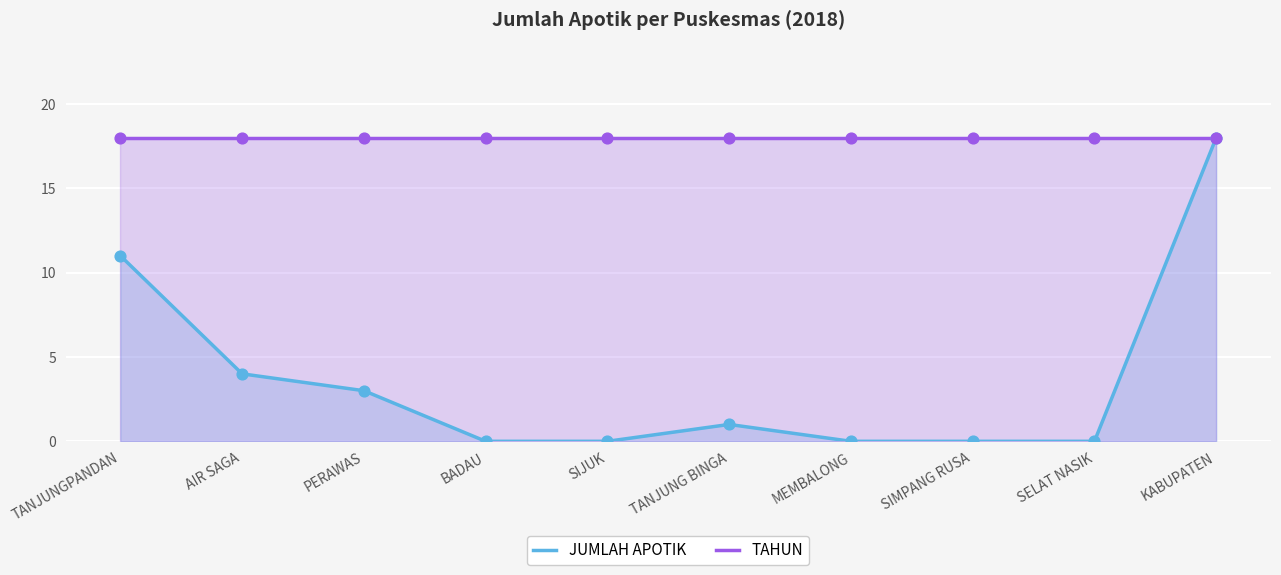

Which series has the largest total across all categories?

TAHUN